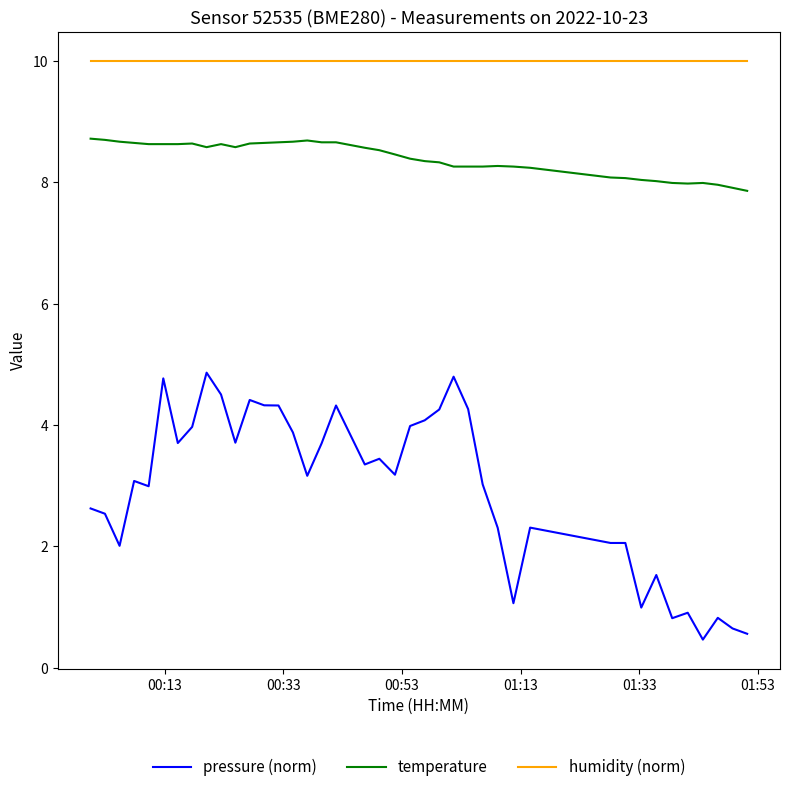

List the series in order of their peak value, highest first.

humidity (norm), temperature, pressure (norm)